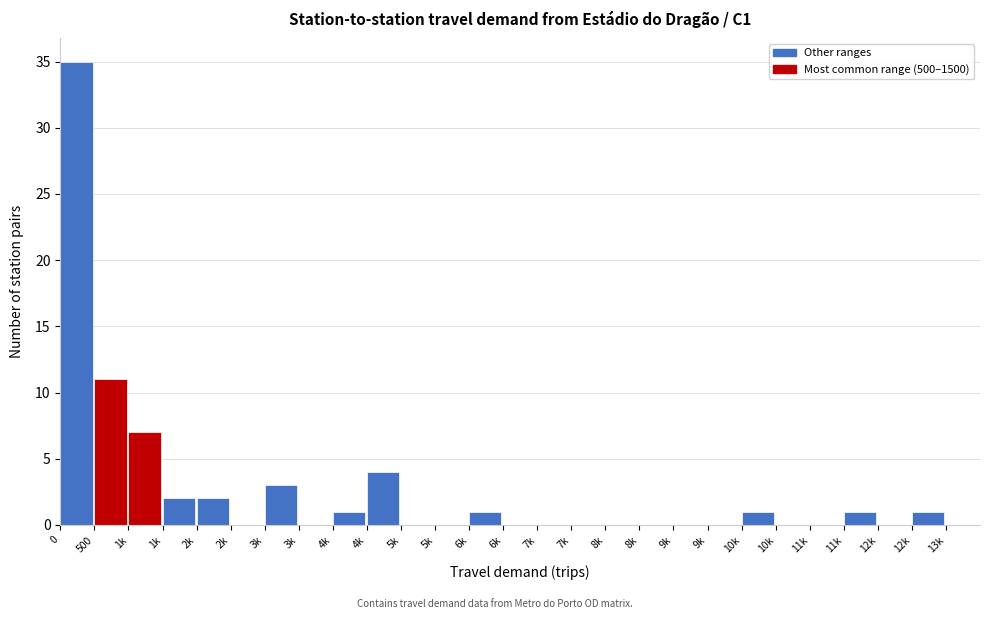

How many series are shown in this chart?

1